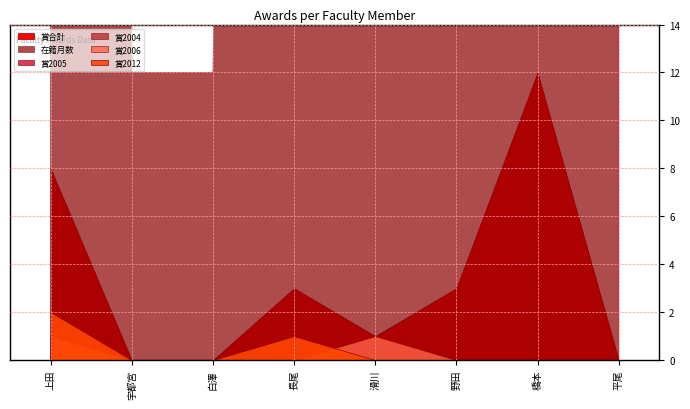

How many lines are shown in the chart?

6